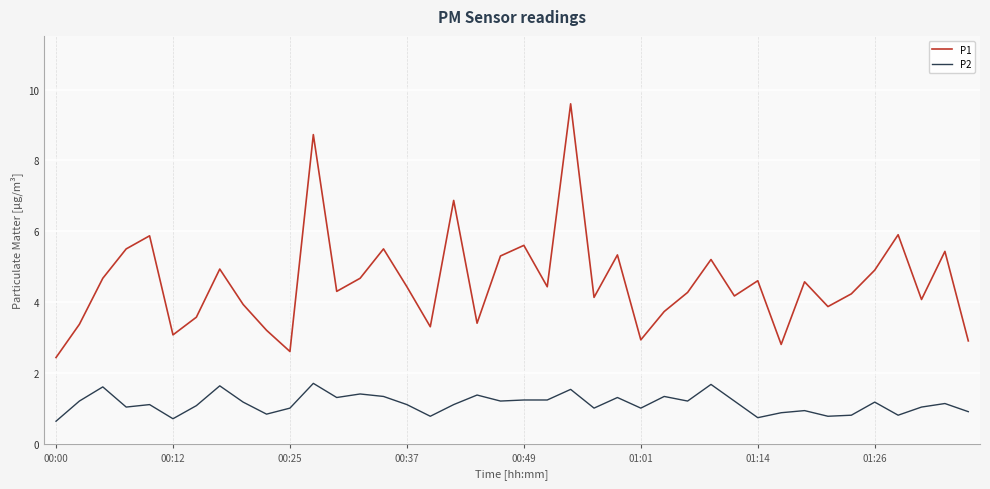

Rank the series by their average value, from highest to lowest.

P1, P2